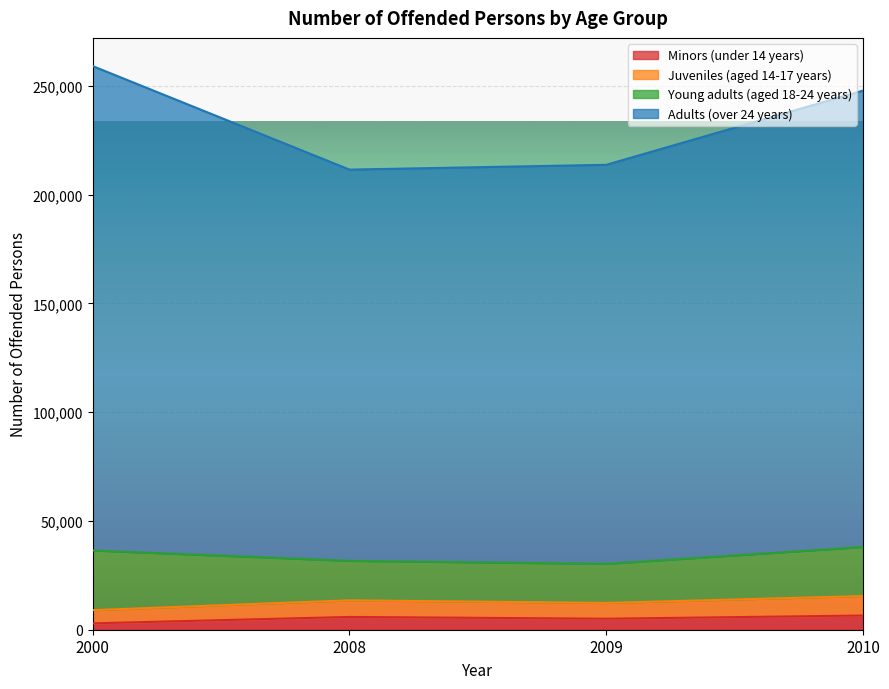

Where does the Adults (over 24 years) series first go above 247778?

2000